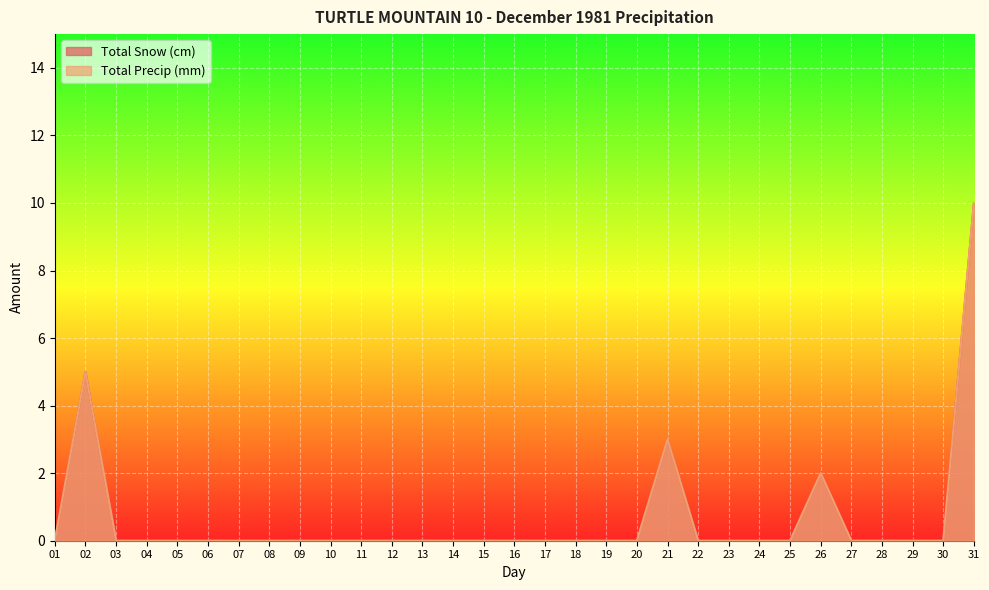

Is the value of Total Snow (cm) at 18 greater than the value of Total Precip (mm) at 12?

No